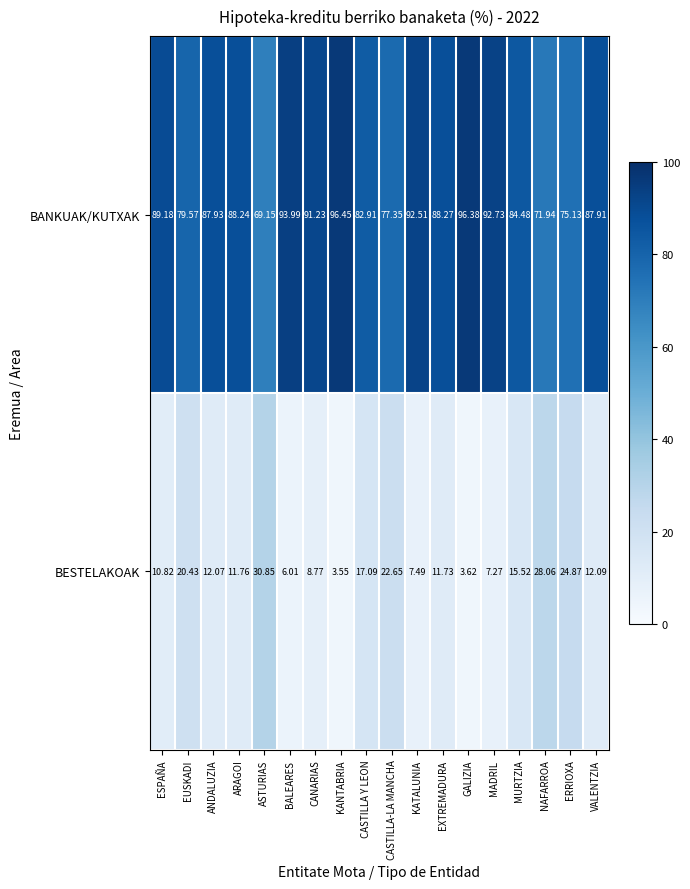

Rank the series by their average value, from lowest to highest.

BESTELAKOAK, BANKUAK/KUTXAK